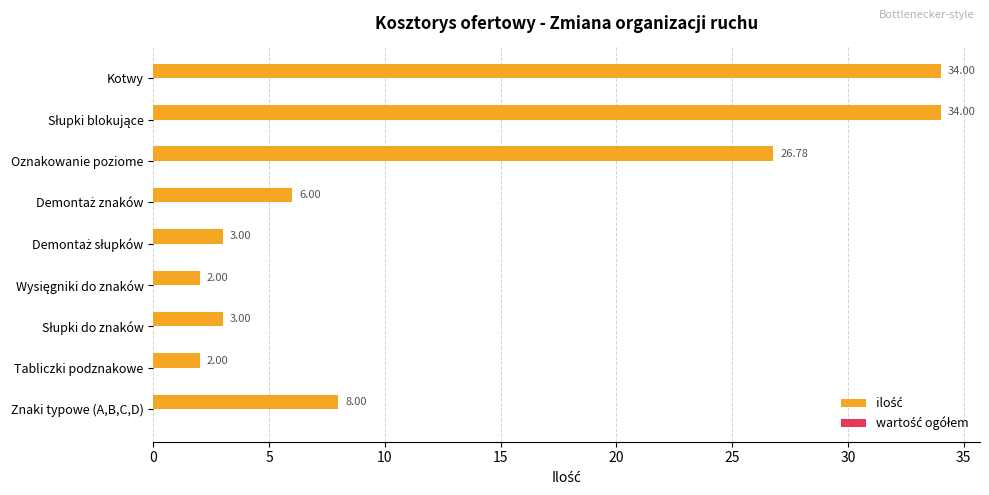

What is the sum of all values?

118.8